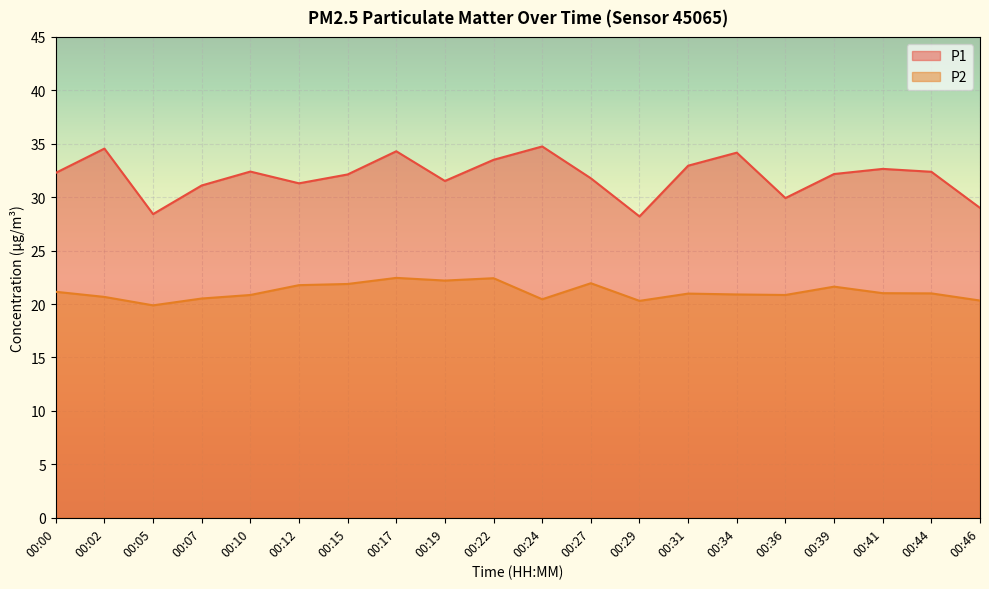

What is the difference between the P2 values at 00:07 and 00:44?

0.5